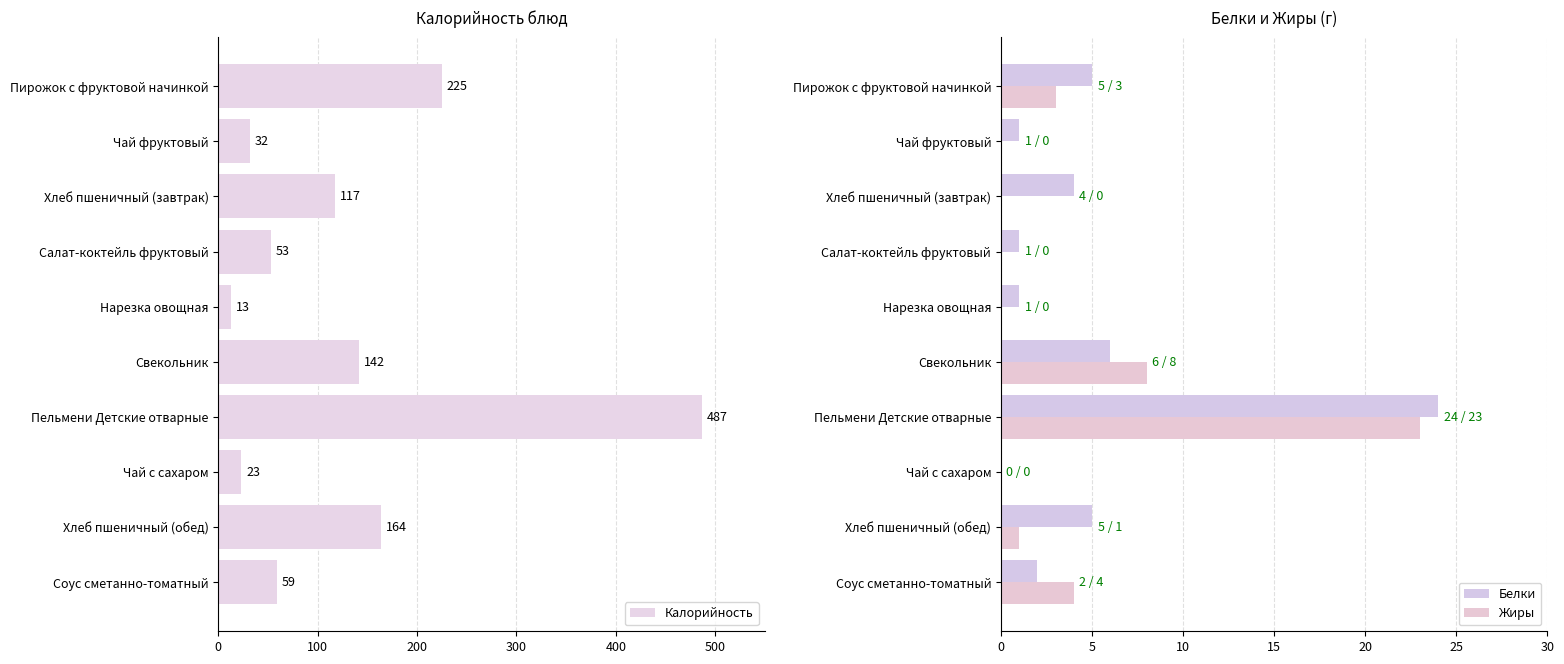

Read the Белки value at Пирожок с фруктовой начинкой, to the nearest 5.

5